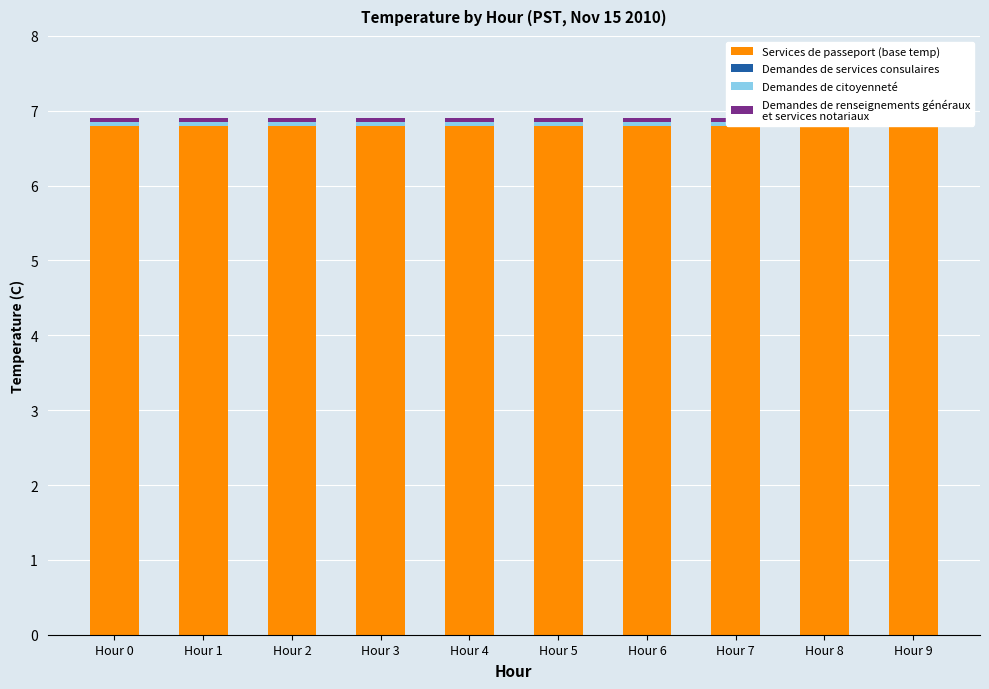

What is the total value across all series at Hour 0?

6.9